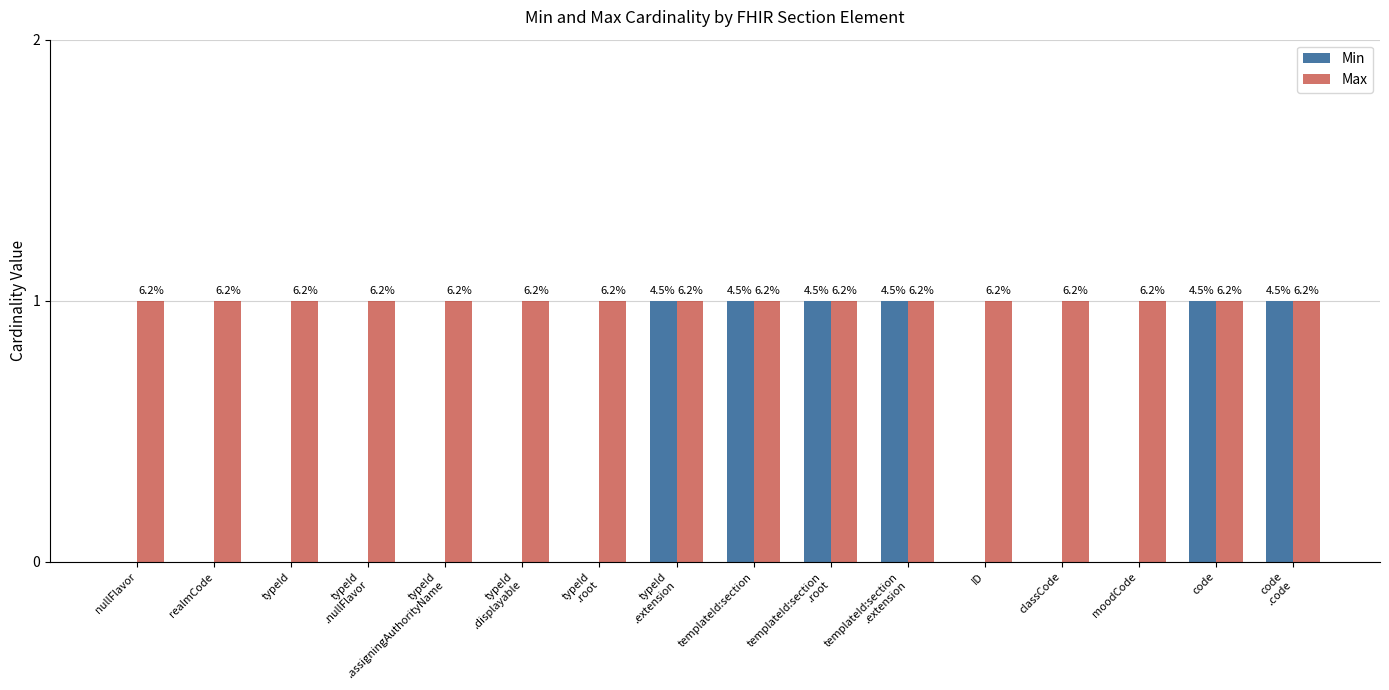

Is the value of Max at typeId
.assigningAuthorityName greater than the value of Min at templateId:section?

No